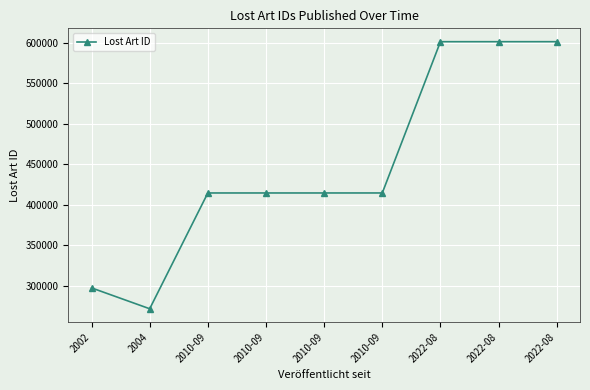

Count the number of categories in the chart.

9